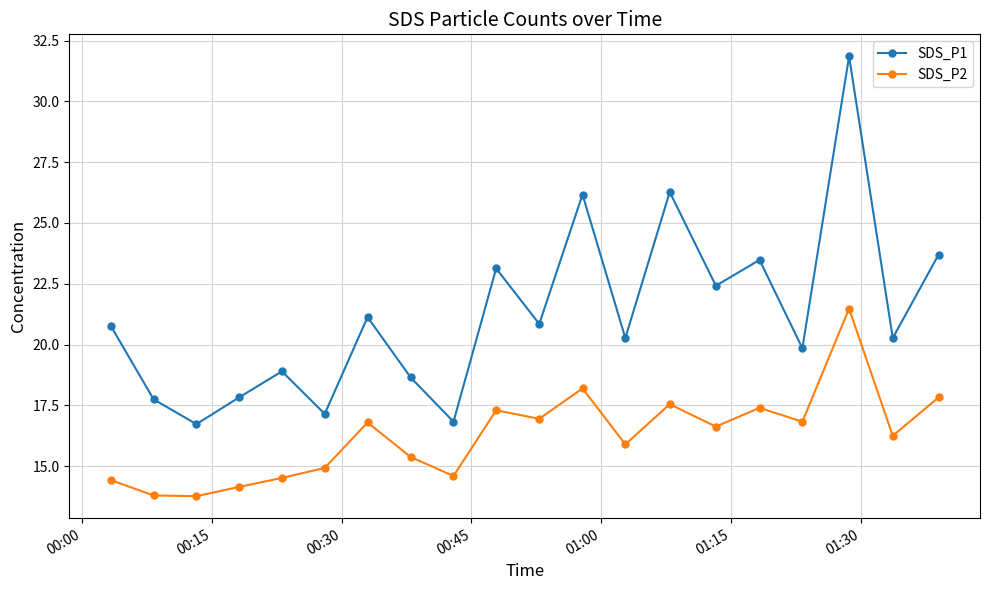

Rank the series by their maximum value, from highest to lowest.

SDS_P1, SDS_P2